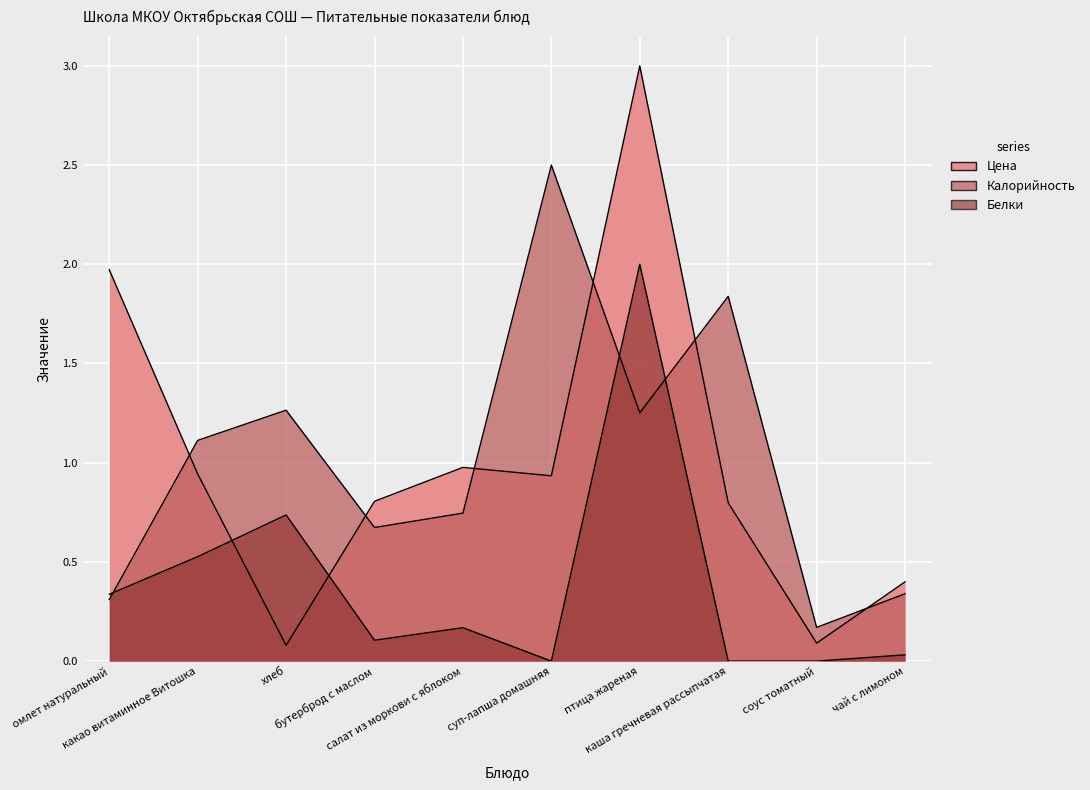

Reading left to right, list all the values displayed in this chart.

Цена: 2.0	0.9	0.1	0.8	1.0	0.9	3.0	0.8	0.1	0.4
Калорийность: 0.3	1.1	1.3	0.7	0.7	2.5	1.3	1.8	0.2	0.3
Белки: 0.3	0.5	0.7	0.1	0.2	0.0	2.0	0.0	0.0	0.0